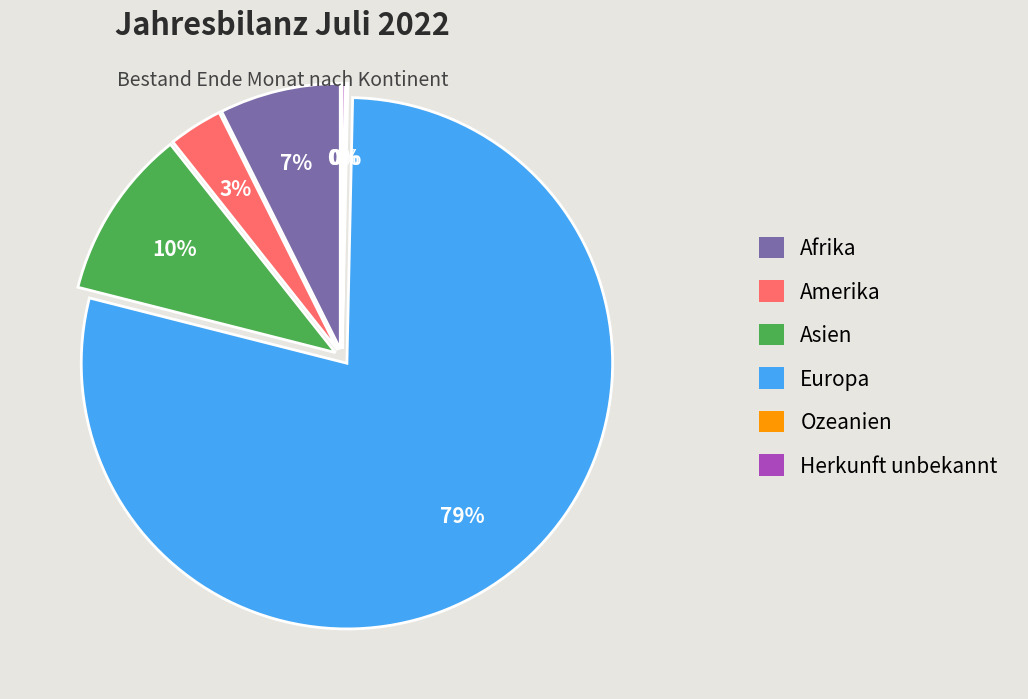

To the nearest percent, what is the average slice percentage?

17%